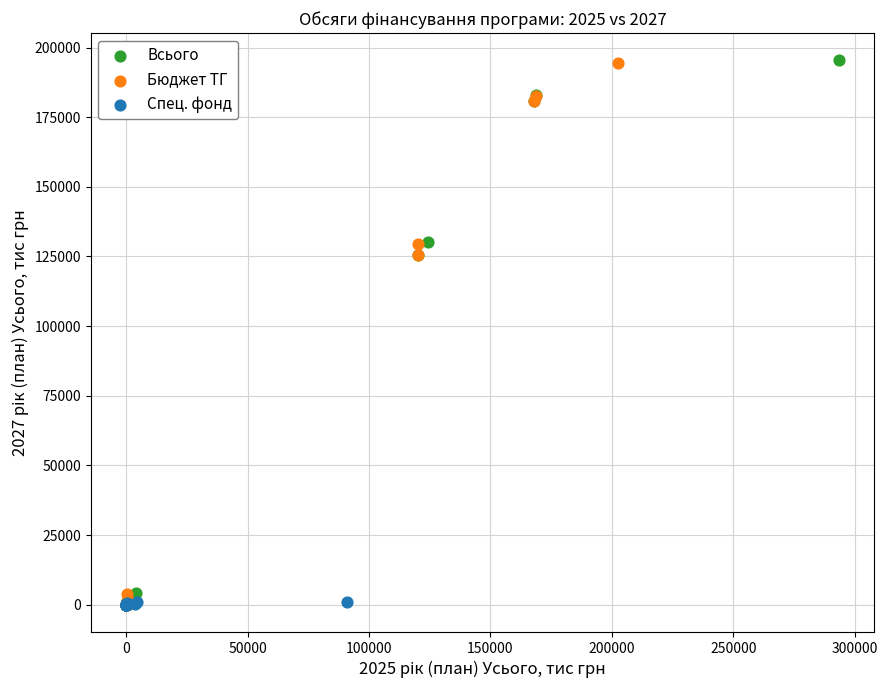

Which series has the widest spread of Y values?

Всього